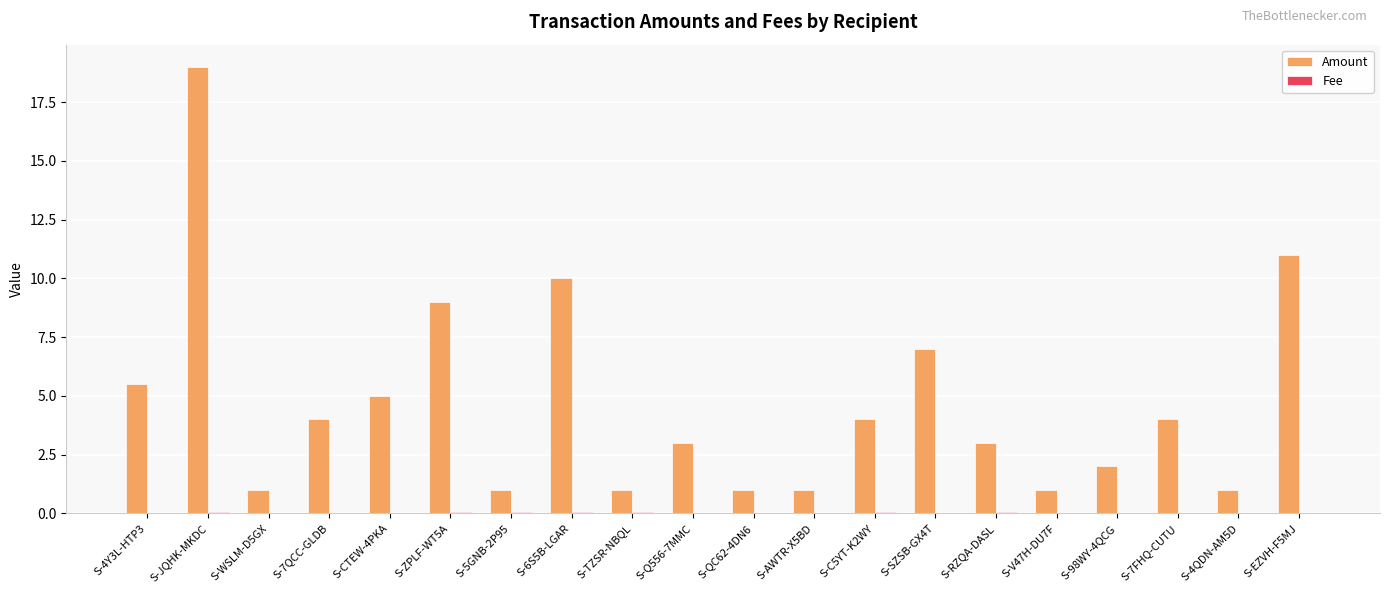

Which series changed the most between S-CTEW-4PKA and S-EZVH-F5MJ?

Amount